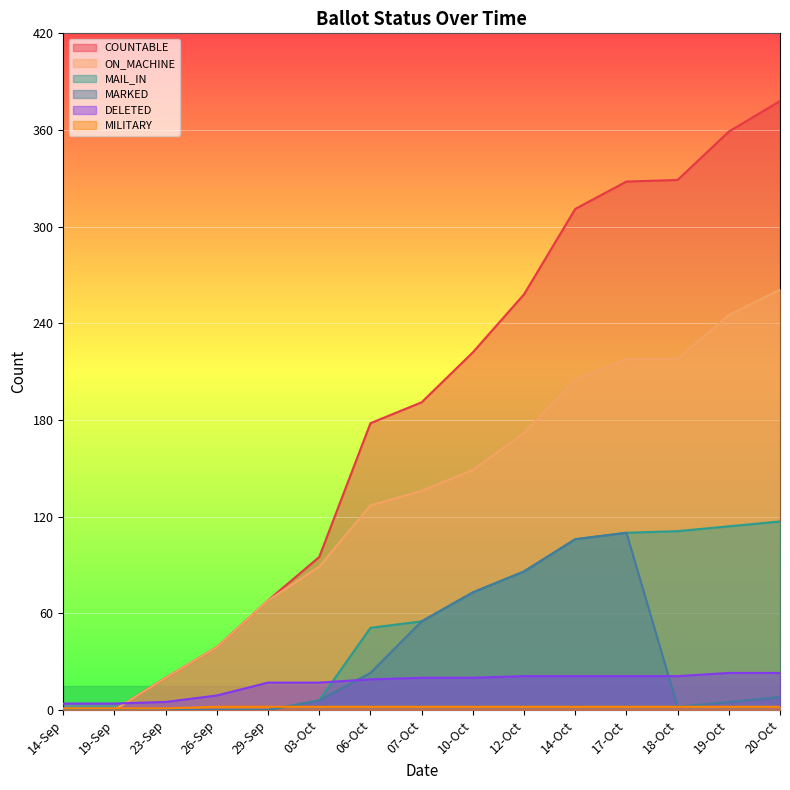

Rank the series by their maximum value, from lowest to highest.

MILITARY, DELETED, MARKED, MAIL_IN, ON_MACHINE, COUNTABLE